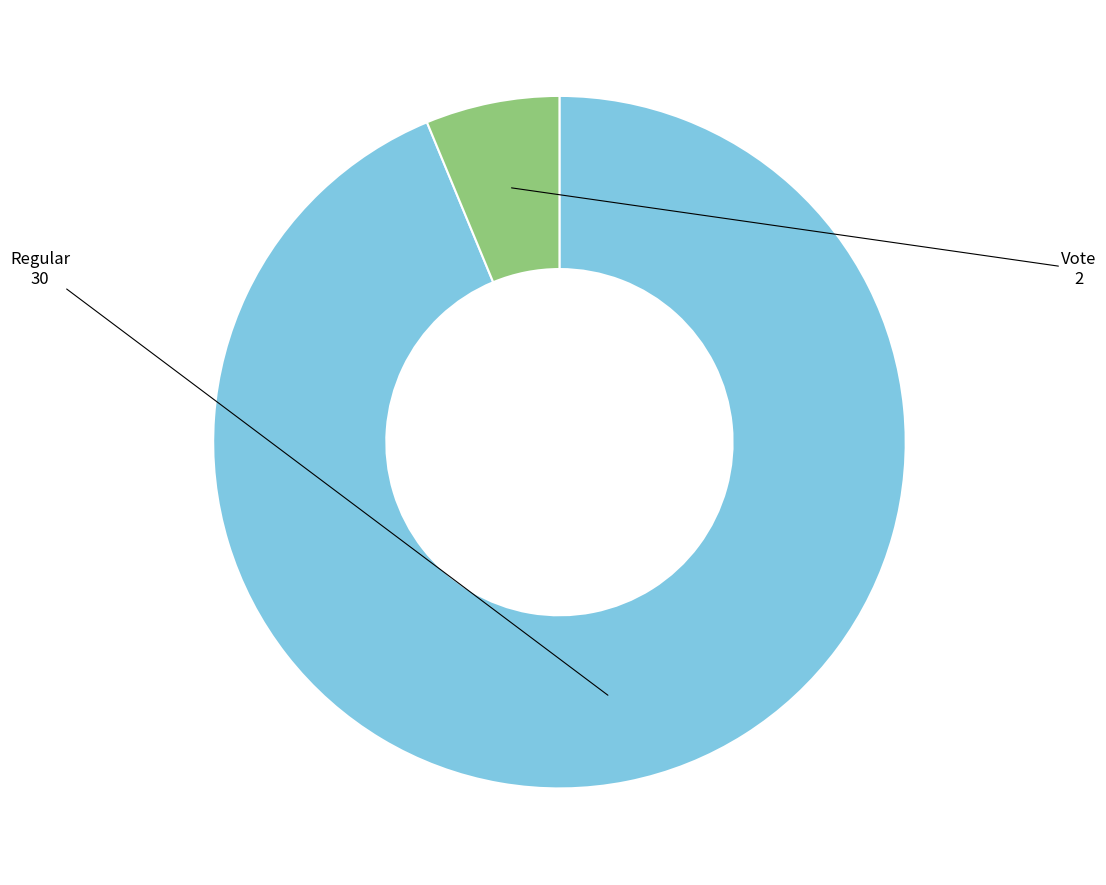

Does any single category account for the majority?

Yes